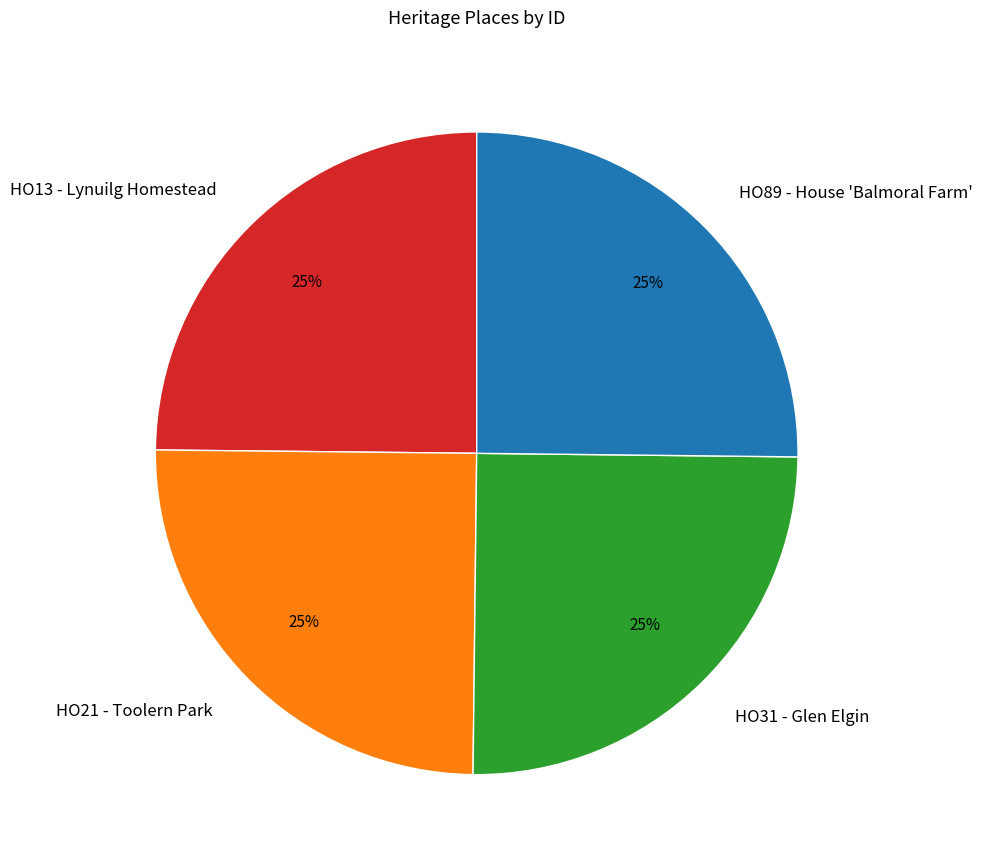

Is there a majority slice in this chart?

No